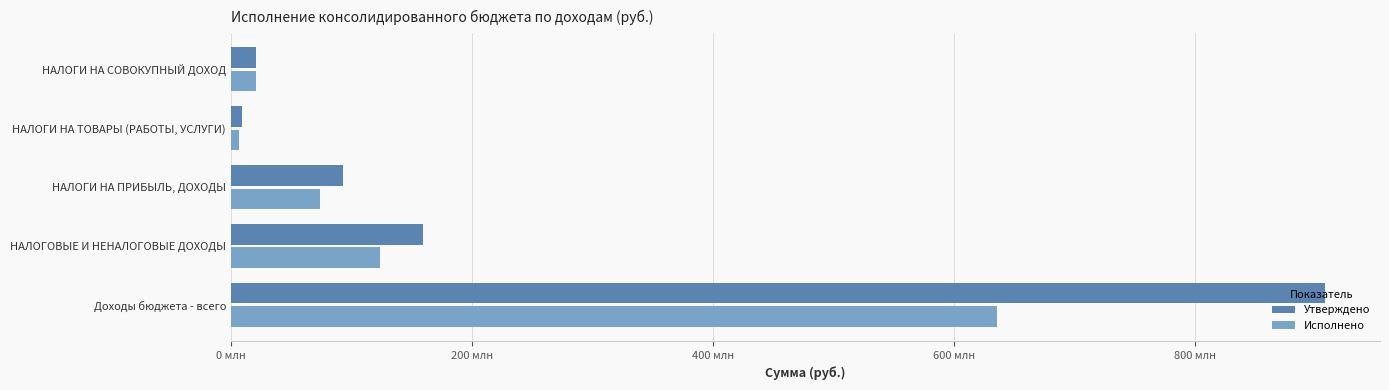

What are all the series names shown in the legend?

Утверждено, Исполнено